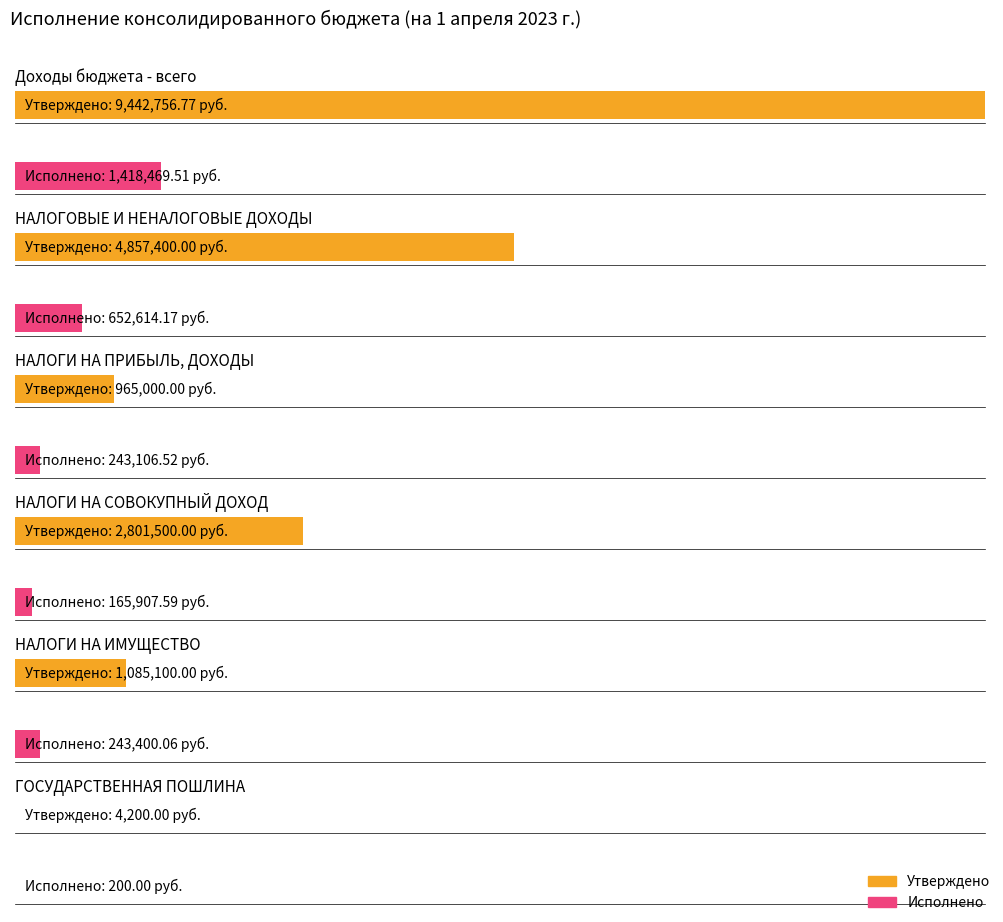

Reading left to right, extract all data points from this chart.

Утверждено: 9442756.8	4857400.0	965000.0	2801500.0	1085100.0	4200.0
Исполнено: 1418469.5	652614.2	243106.5	165907.6	243400.1	200.0